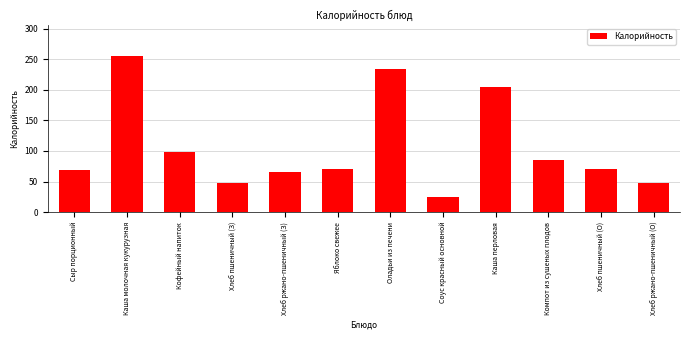

What is the sum of the values at Яблоко свежее and Оладьи из печени?

305.1